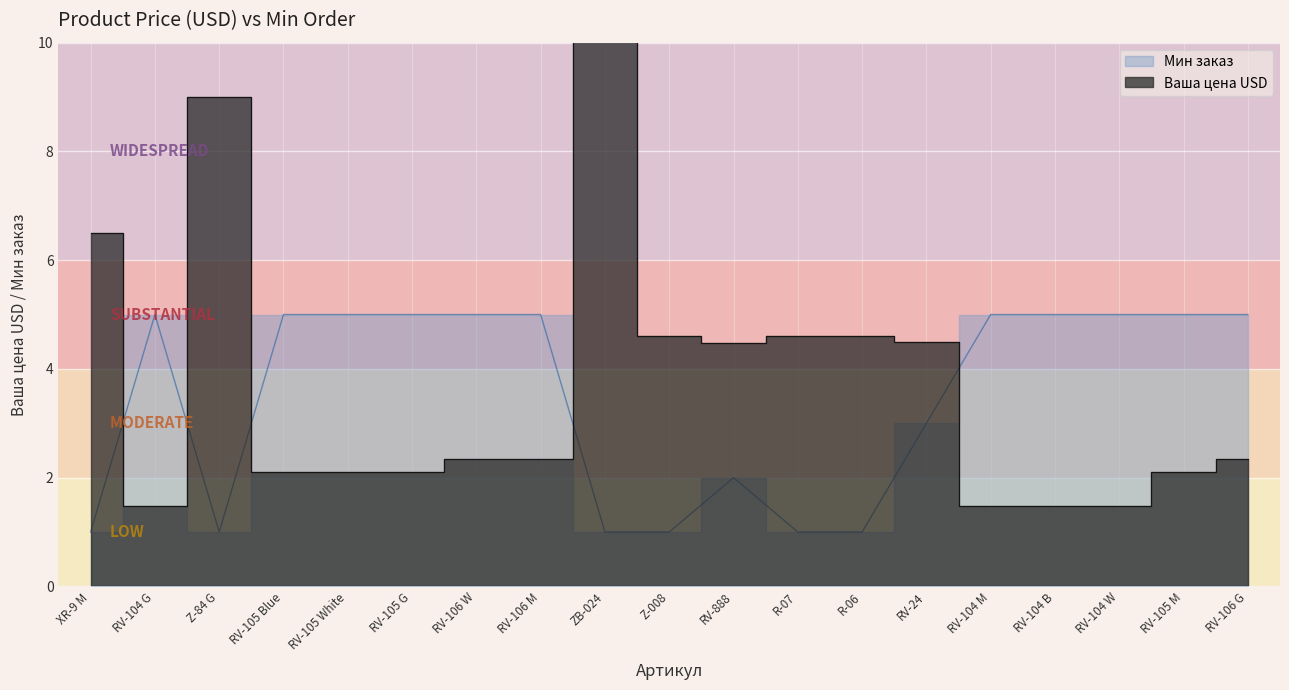

What is the minimum value for Мин заказ?

1.0